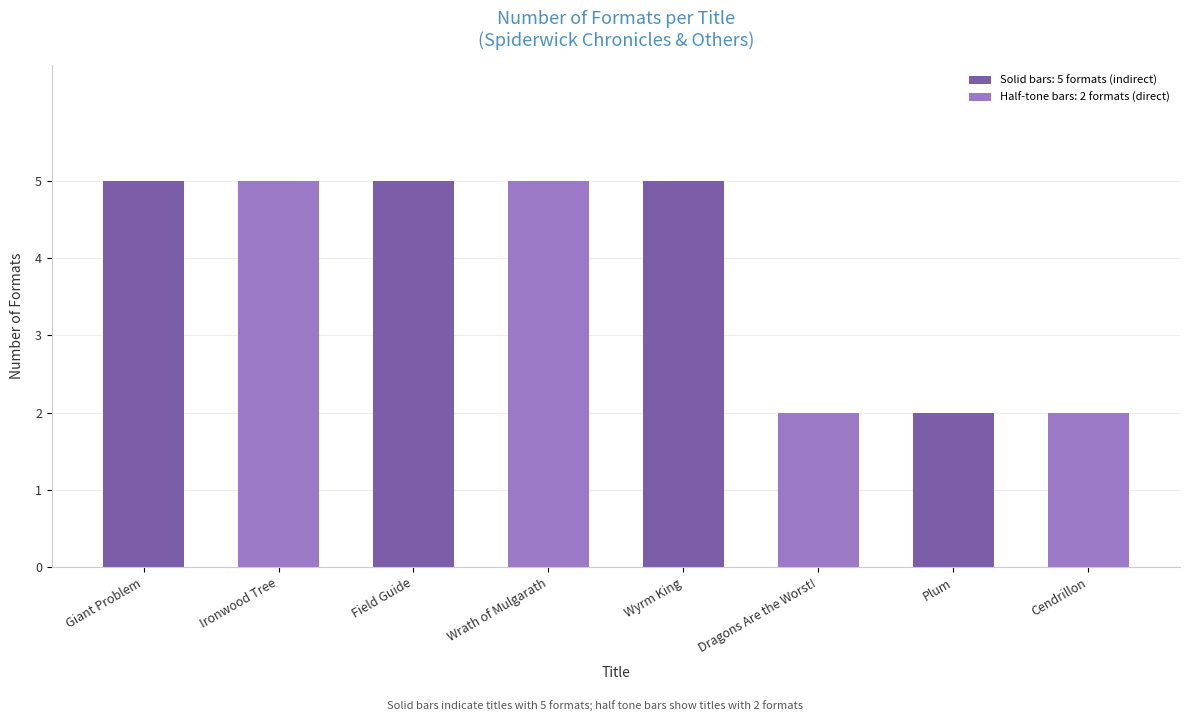

What value does the data have at Field Guide?

5